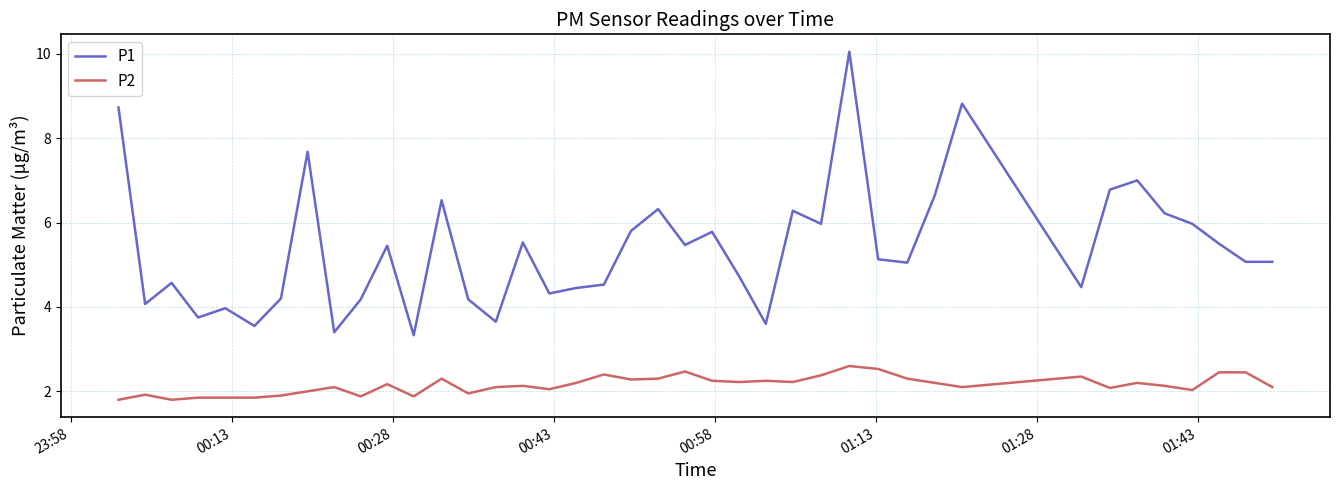

True or false: P1 and P2 intersect in this chart.

False